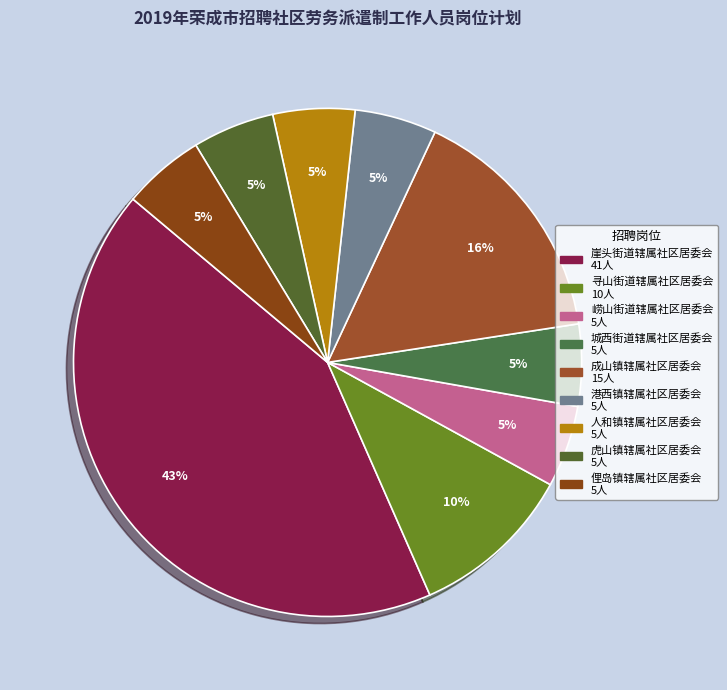

To the nearest percent, what is the difference between the 虎山镇辖属社区居委会 and 寻山街道辖属社区居委会 slice percentages?

5%